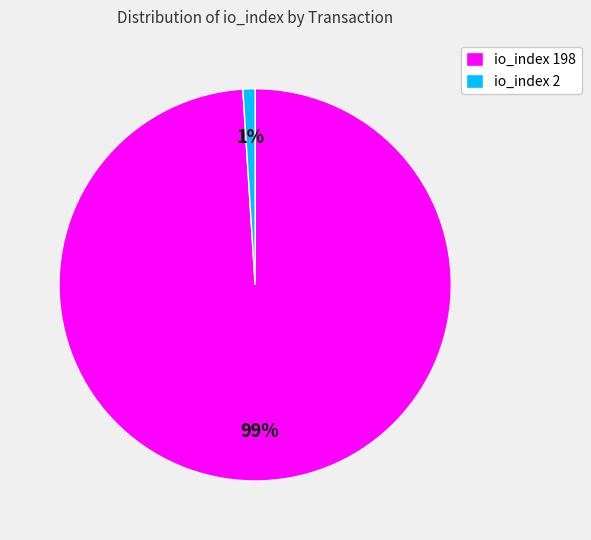

To the nearest percent, what percentage of the pie is io_index 2?

1%